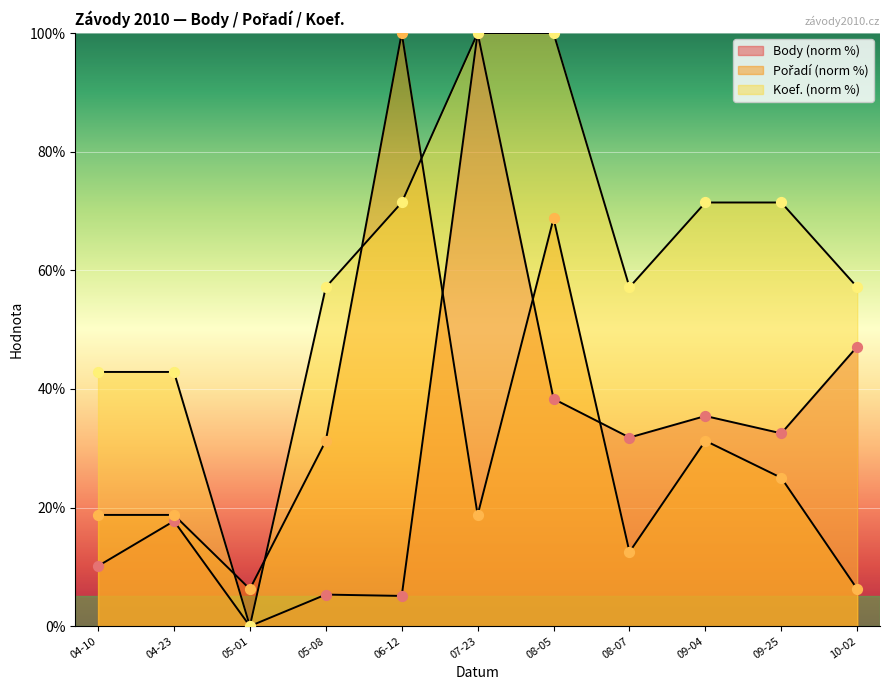

What is the total value across all series at 08-05?

207.1